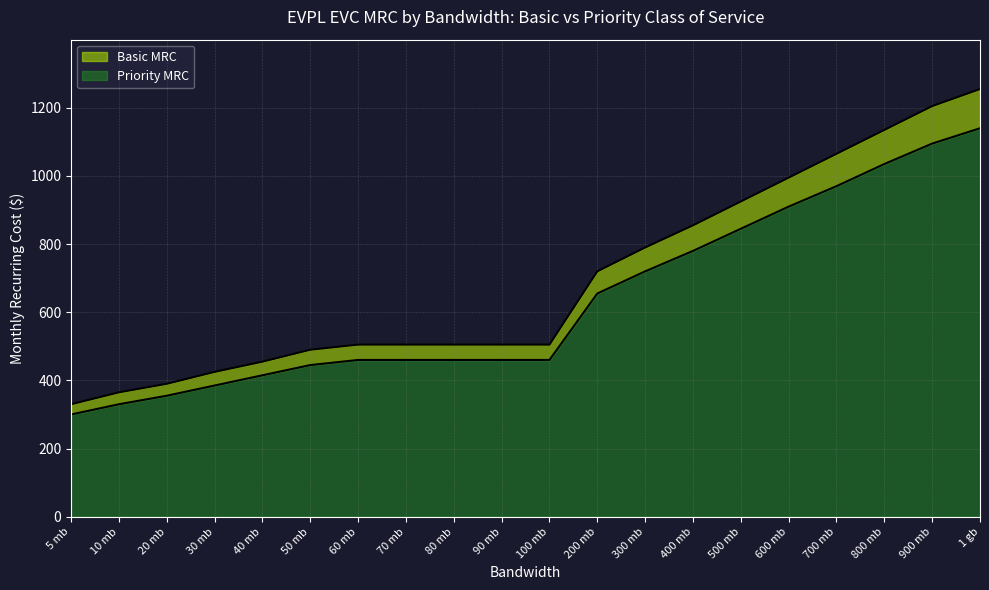

Is it true that Basic MRC equals 258 at 800 mb?

False